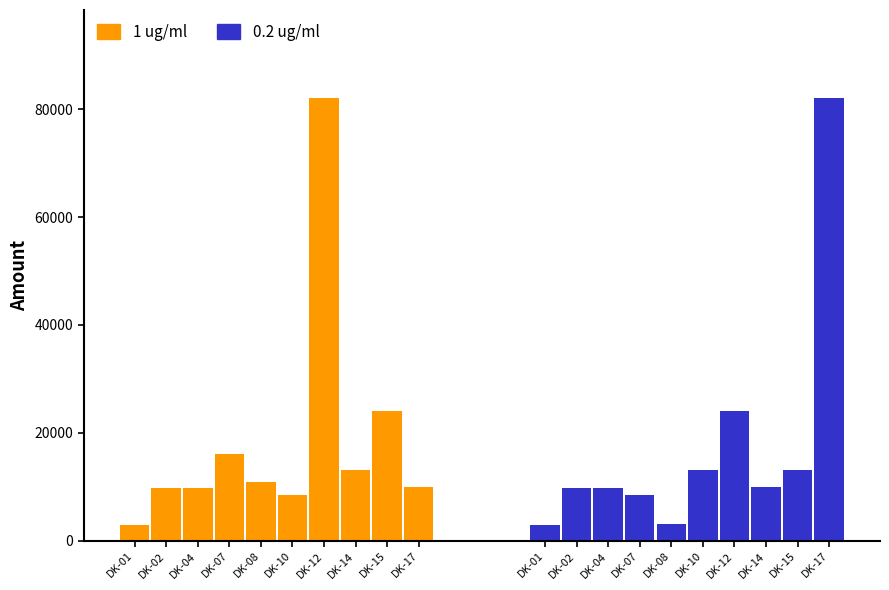

True or false: 0.2 ug/ml has a value of 13000 at DK-15.

True